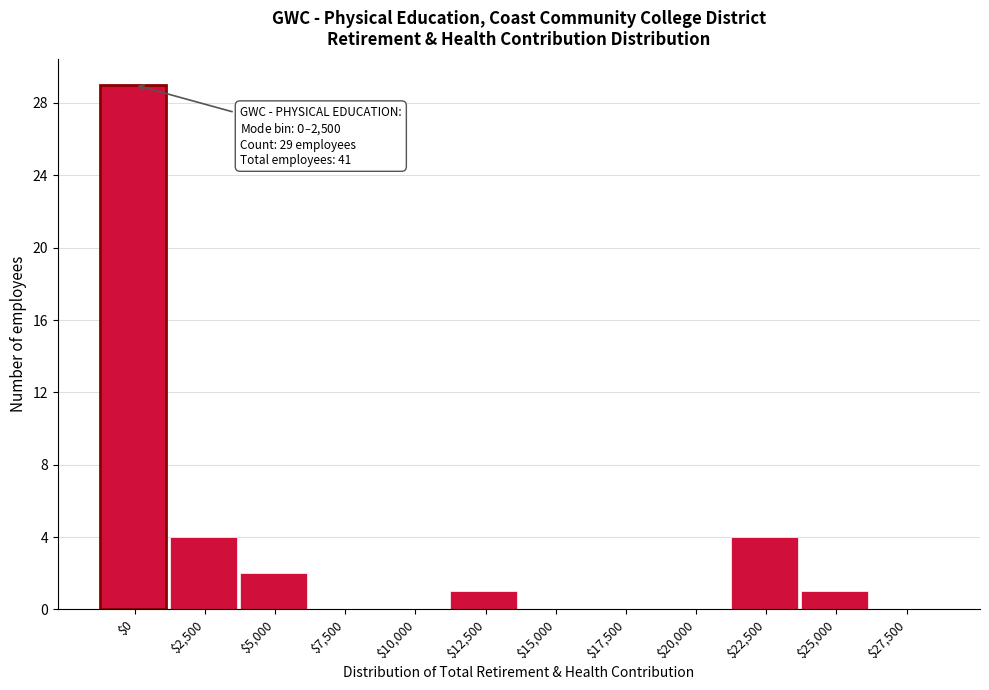

What is the sum of all values?

41